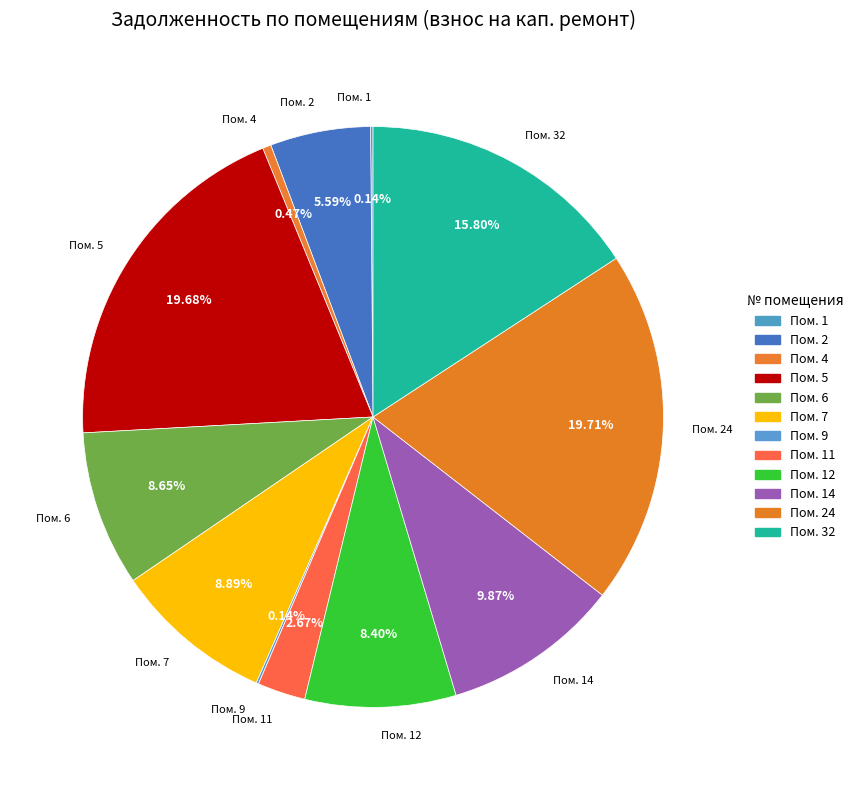

How many slices are in this pie chart?

12